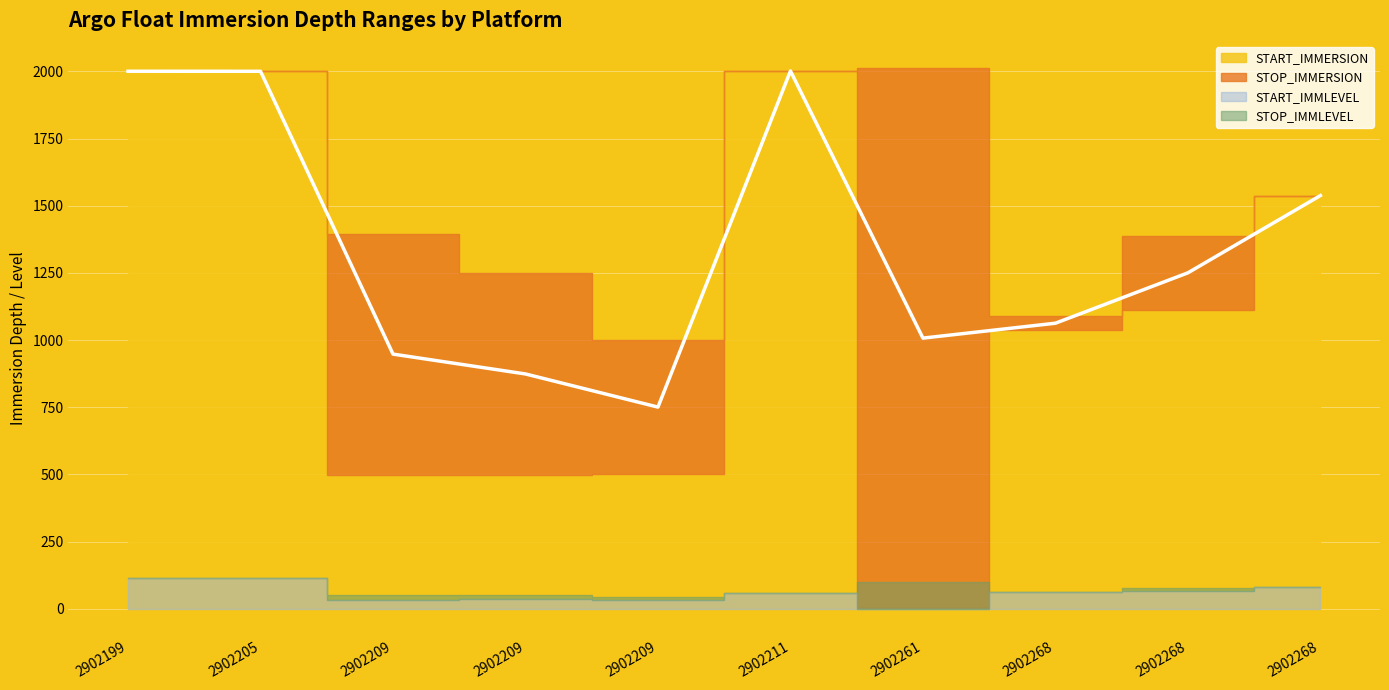

Reading right to left, extract all data points from this chart.

START_IMMERSION: 2902268=1538.0	2902268=1113.0	2902268=1038.0	2902261=2.0	2902211=2001.7	2902209=500.1	2902209=499.1	2902209=499.5	2902205=2000.5	2902199=2000.7
STOP_IMMERSION: 2902268=1538.0	2902268=1388.0	2902268=1088.0	2902261=2013.0	2902211=2001.7	2902209=1001.5	2902209=1249.2	2902209=1396.5	2902205=2000.5	2902199=2000.7
START_IMMLEVEL: 2902268=82.0	2902268=65.0	2902268=62.0	2902261=1.0	2902211=58.0	2902209=34.0	2902209=35.0	2902209=34.0	2902205=114.0	2902199=114.0
STOP_IMMLEVEL: 2902268=82.0	2902268=76.0	2902268=64.0	2902261=100.0	2902211=58.0	2902209=44.0	2902209=50.0	2902209=52.0	2902205=114.0	2902199=114.0